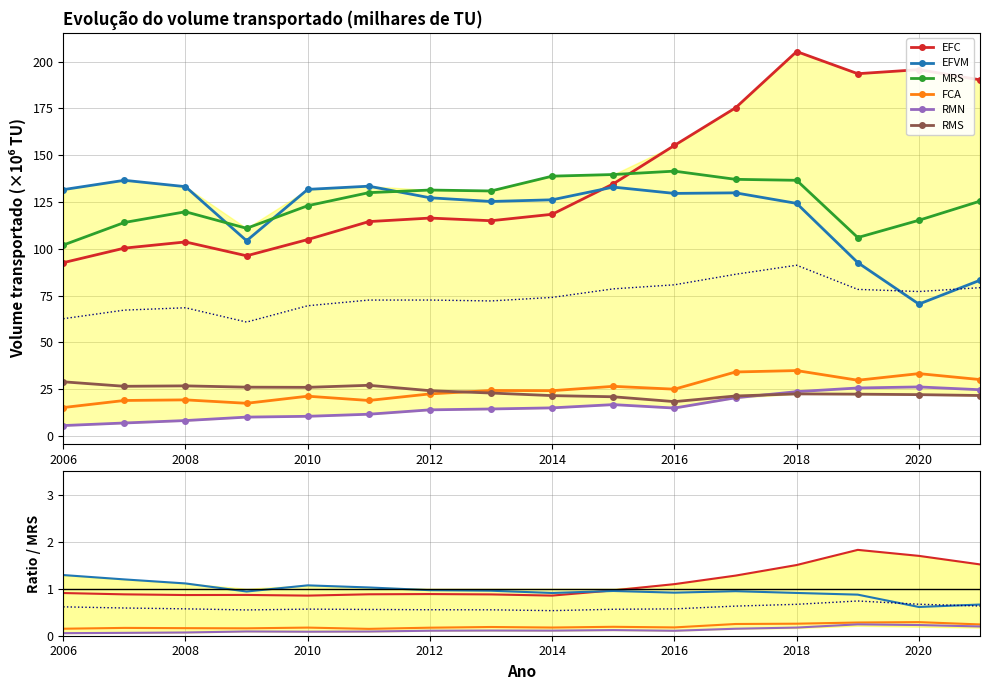

True or false: FCA and RMS intersect in this chart.

True